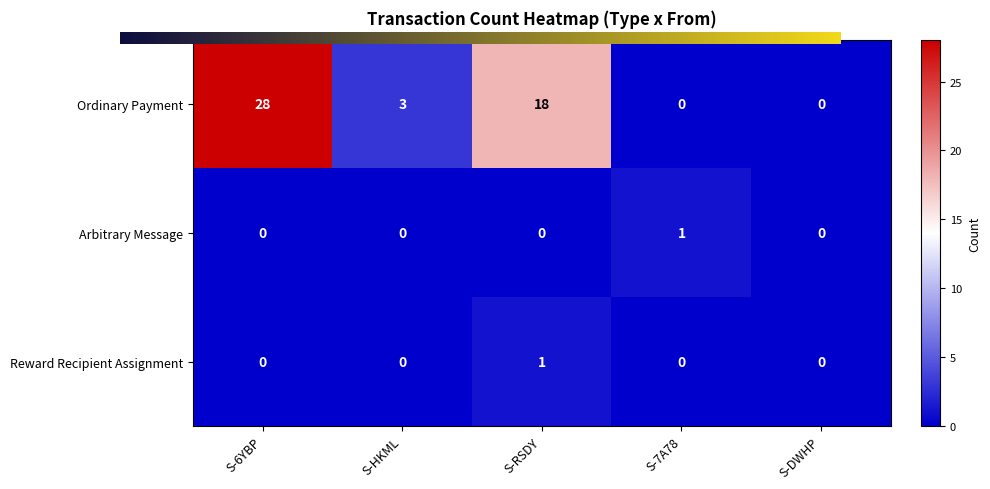

Reading left to right, transcribe all the data shown in this chart.

Ordinary Payment: 28	3	18	0	0
Arbitrary Message: 0	0	0	1	0
Reward Recipient Assignment: 0	0	1	0	0